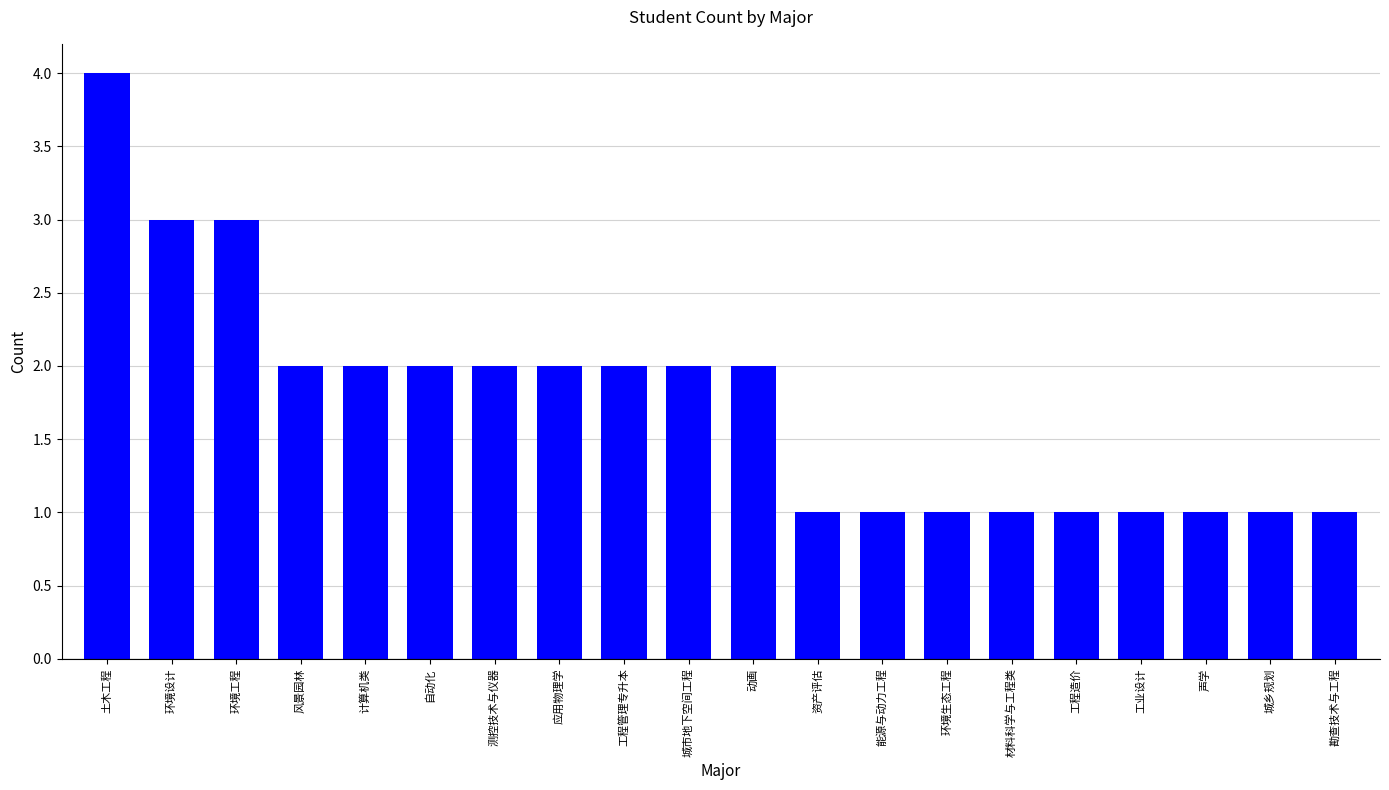

What is the label of the 7th bar from the left?

测控技术与仪器